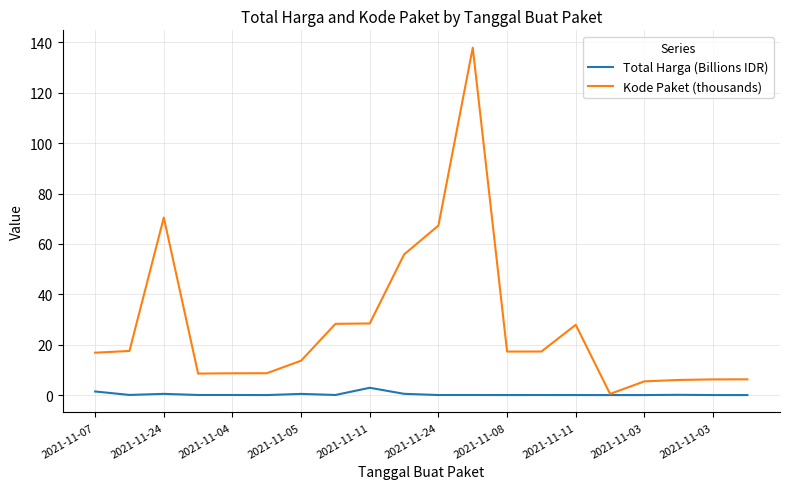

List the series in order of their peak value, lowest first.

Total Harga (Billions IDR), Kode Paket (thousands)